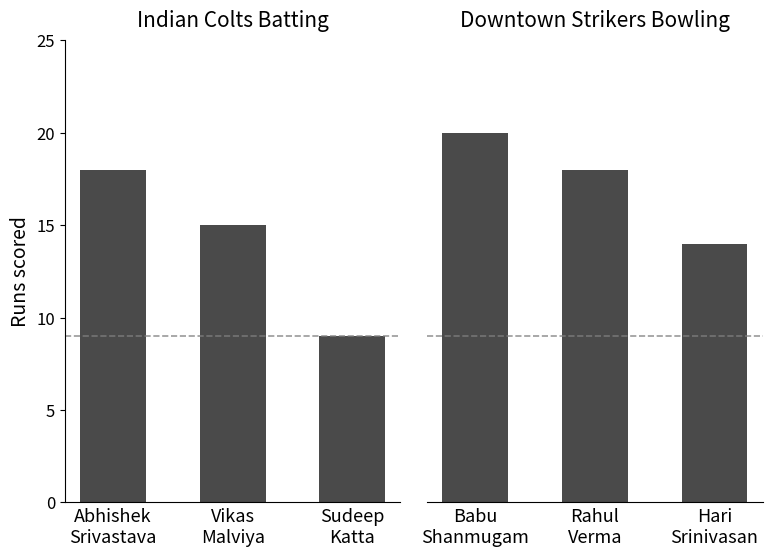

At which label does Runs (Batting) first exceed 15?

Abhishek
Srivastava